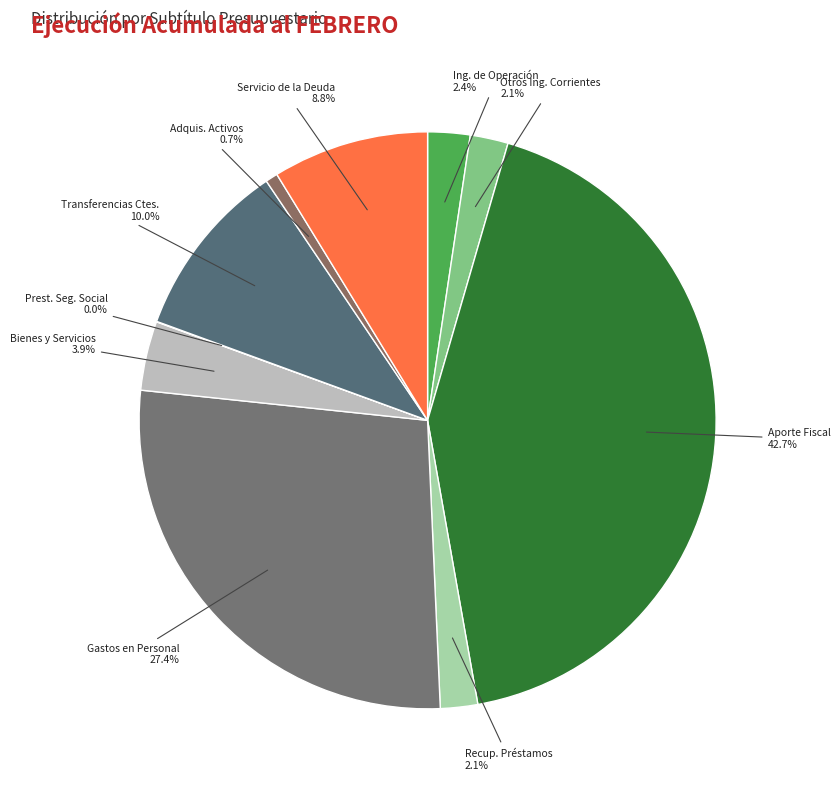

Does Servicio de la Deuda represent more than half of the total?

No